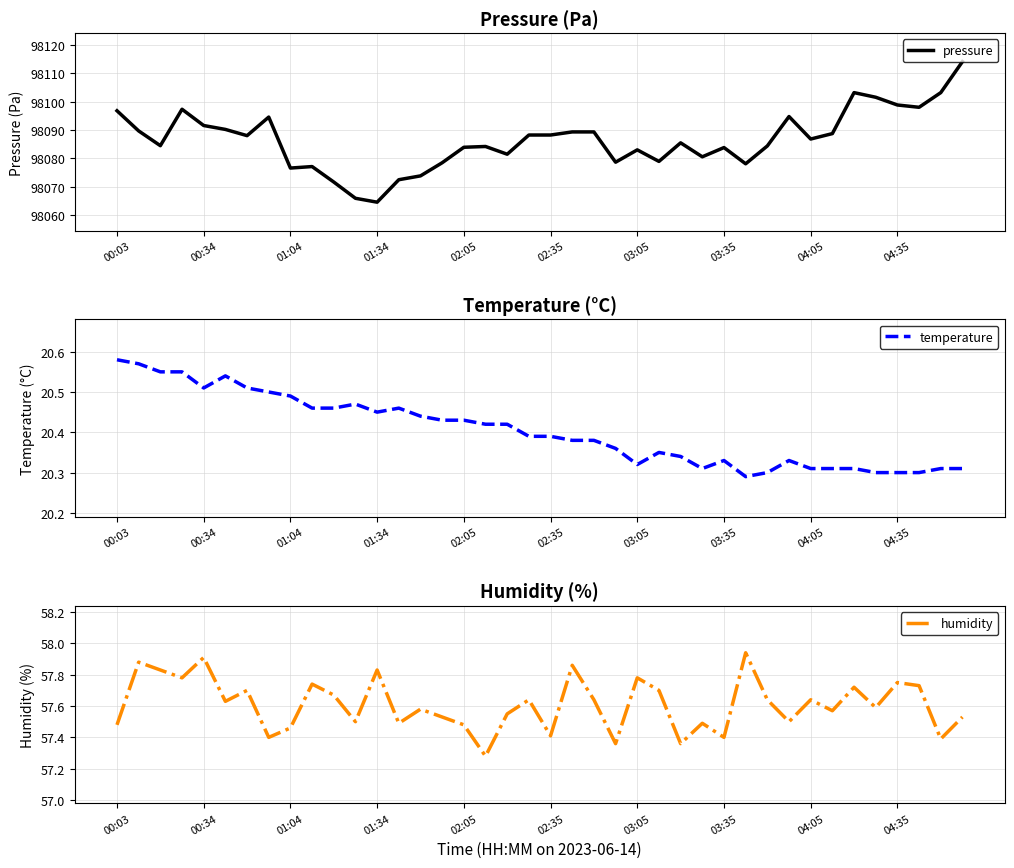

At which label does temperature reach its peak?

00:03